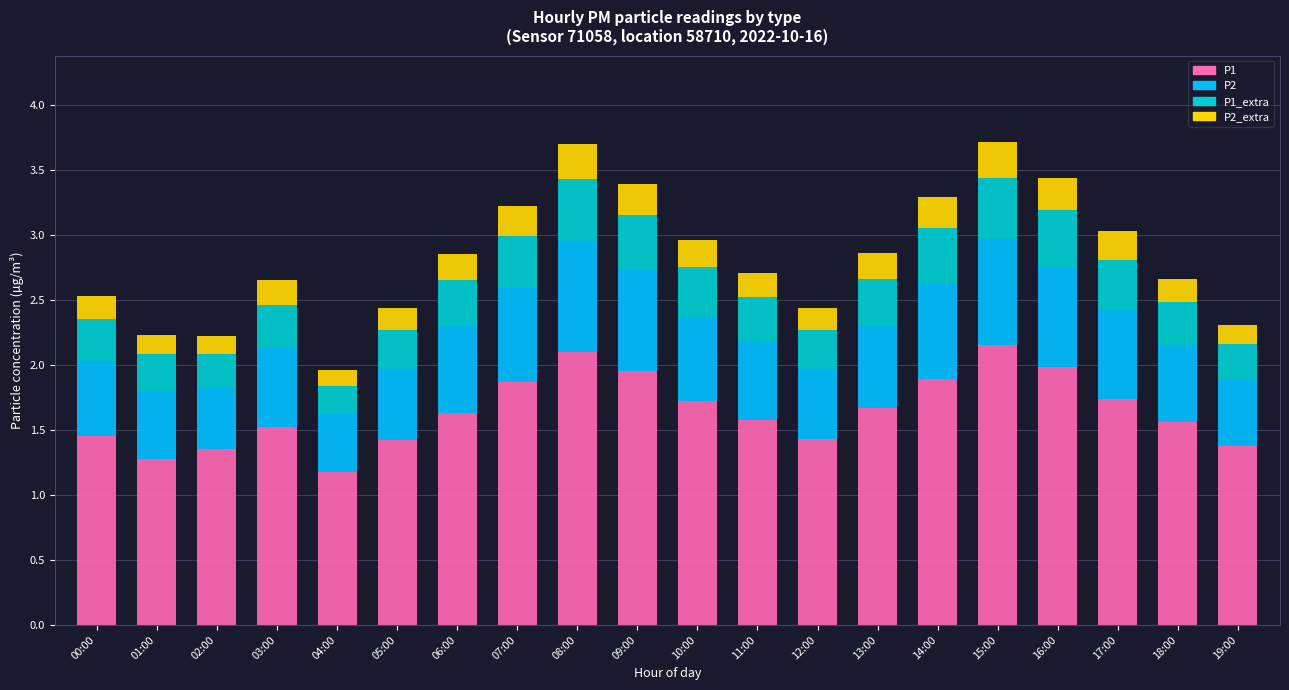

The P1 series shows 1.8 at 02:00. True or false?

False